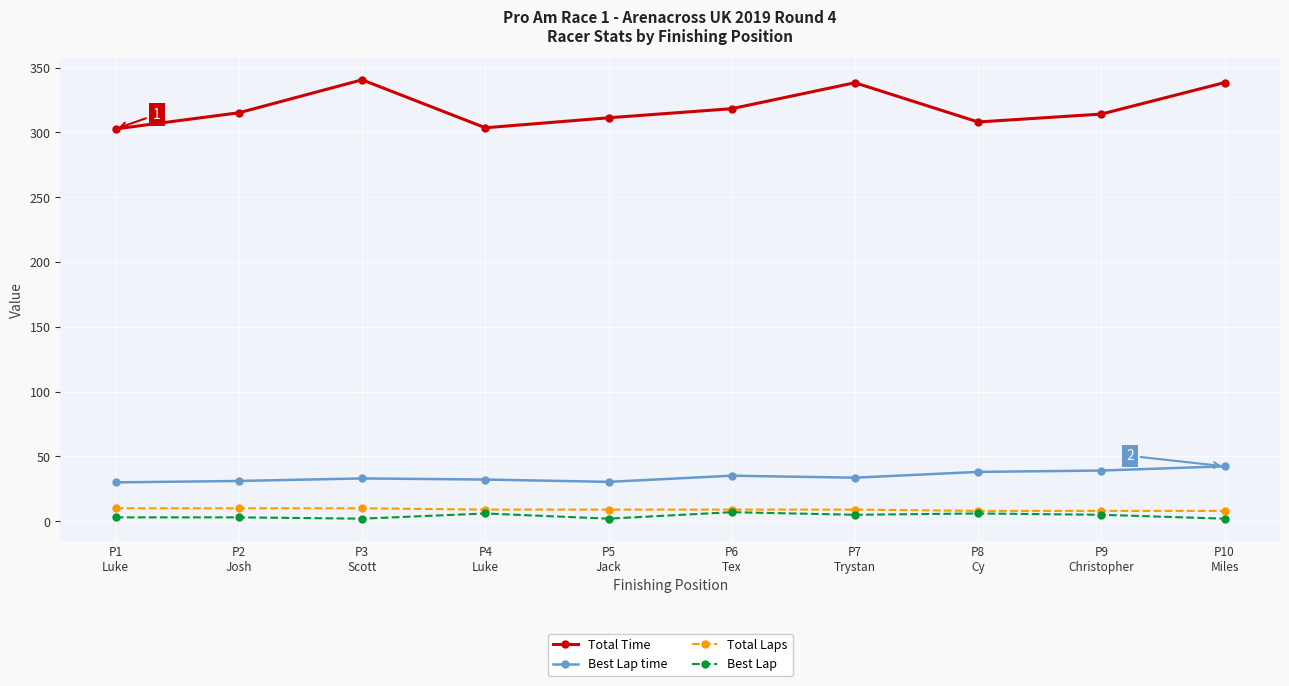

Which series has the largest range (max minus min)?

Total Time